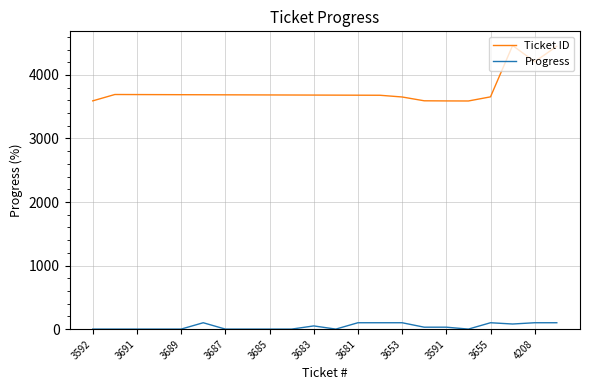

What is the maximum value for Progress?

100